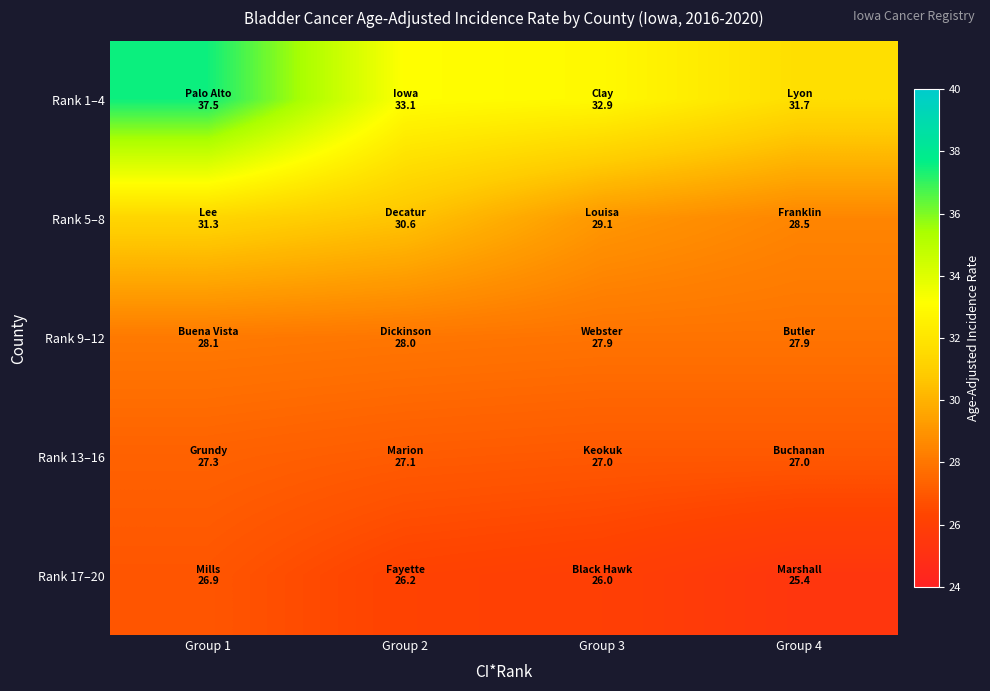

Which category has the lowest value across all series?

Group 4